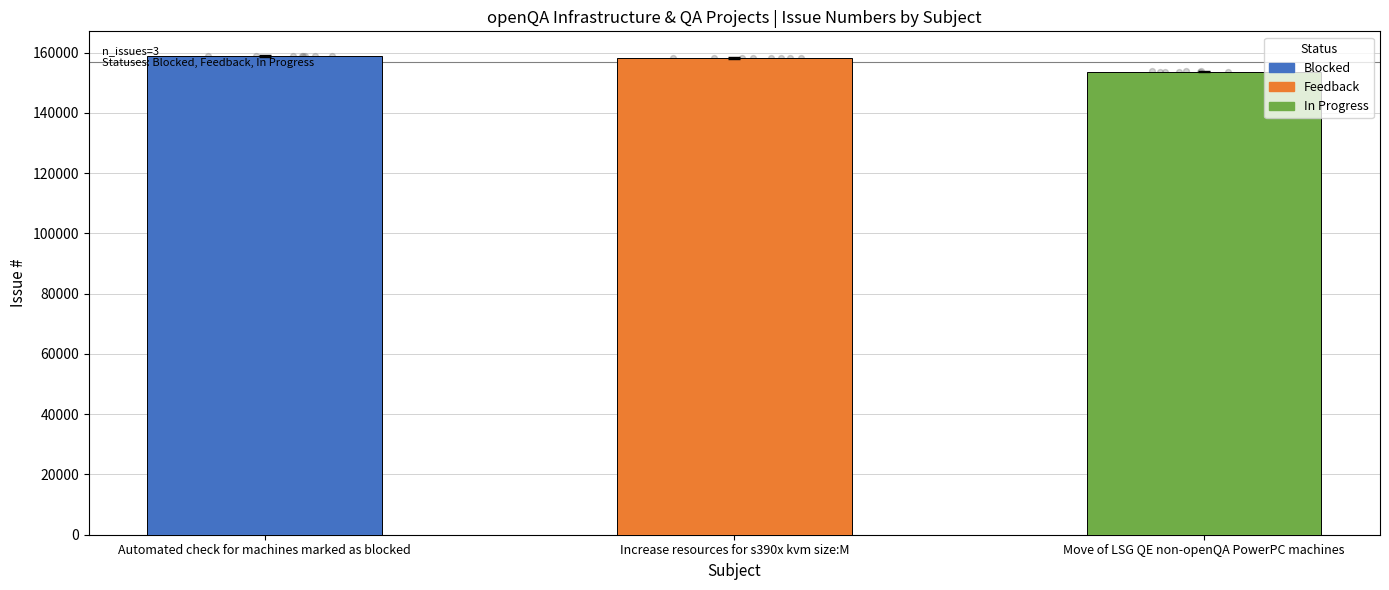

What is the change in value from Increase resources for s390x kvm size:M to Move of LSG QE non-openQA PowerPC machines?

-4452